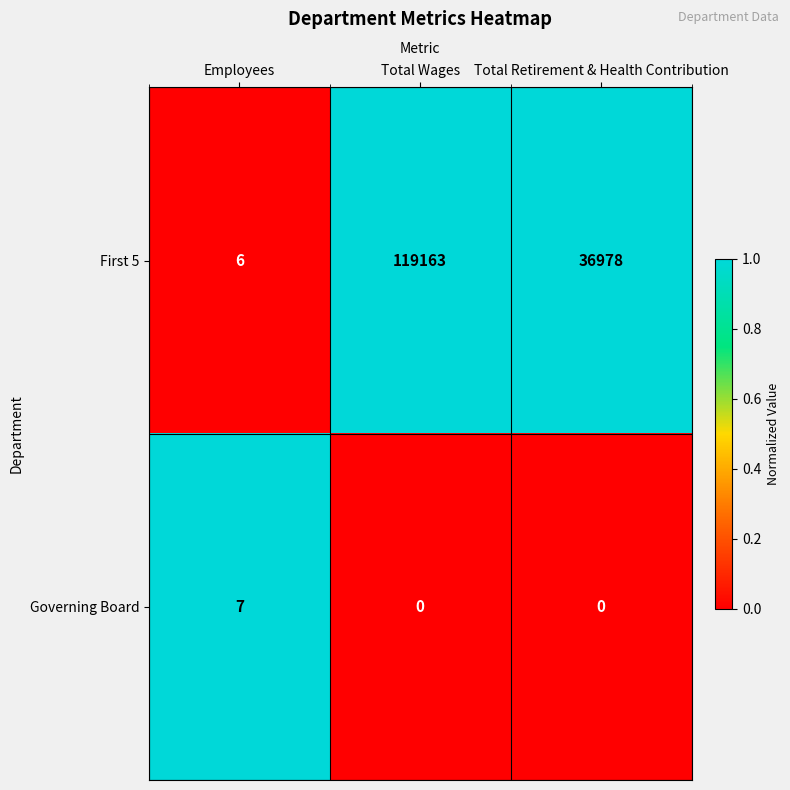

What value does the First 5 series have at Total Retirement & Health Contribution, to the nearest 10?

36980